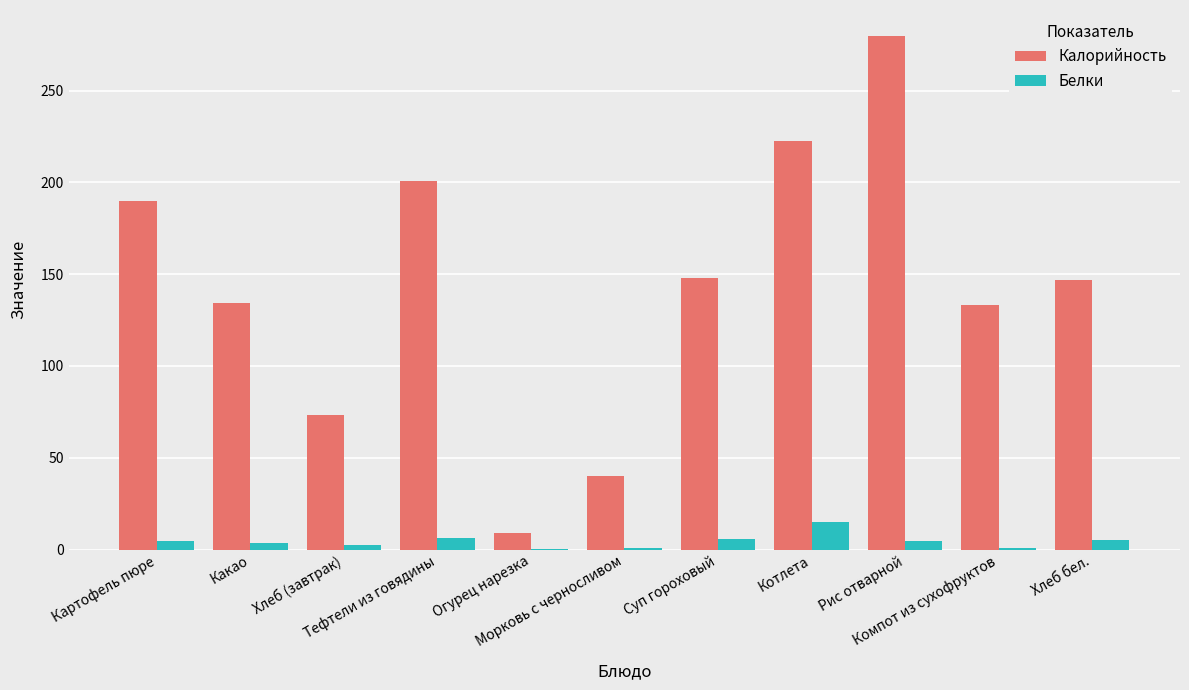

What is the maximum value shown in the chart?

280.0